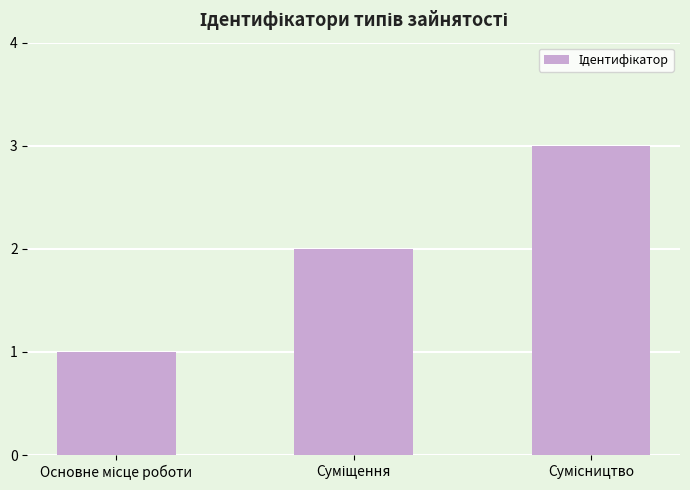

What is the greatest value displayed?

3